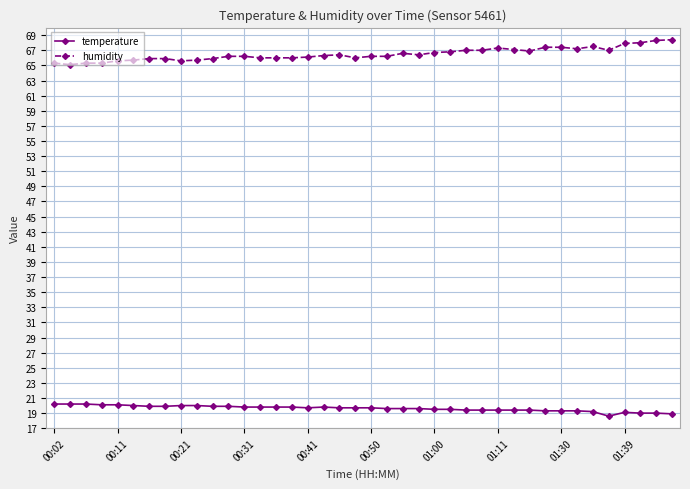

What is the difference between the maximum and minimum values in the humidity series?

3.3